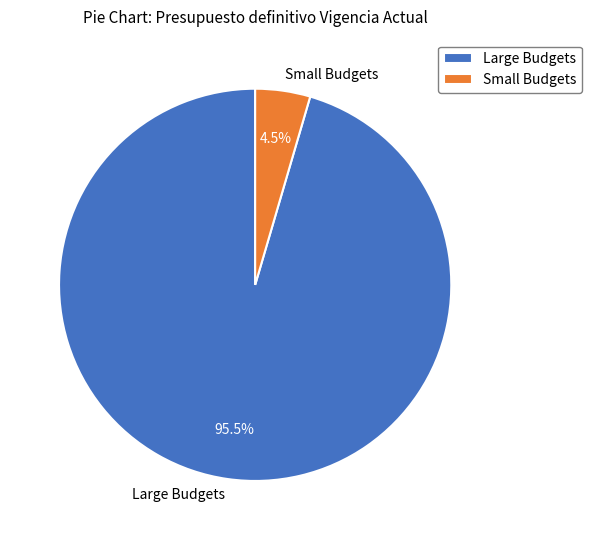

Combined, what portion of the pie is Small Budgets and Large Budgets?

100.0%